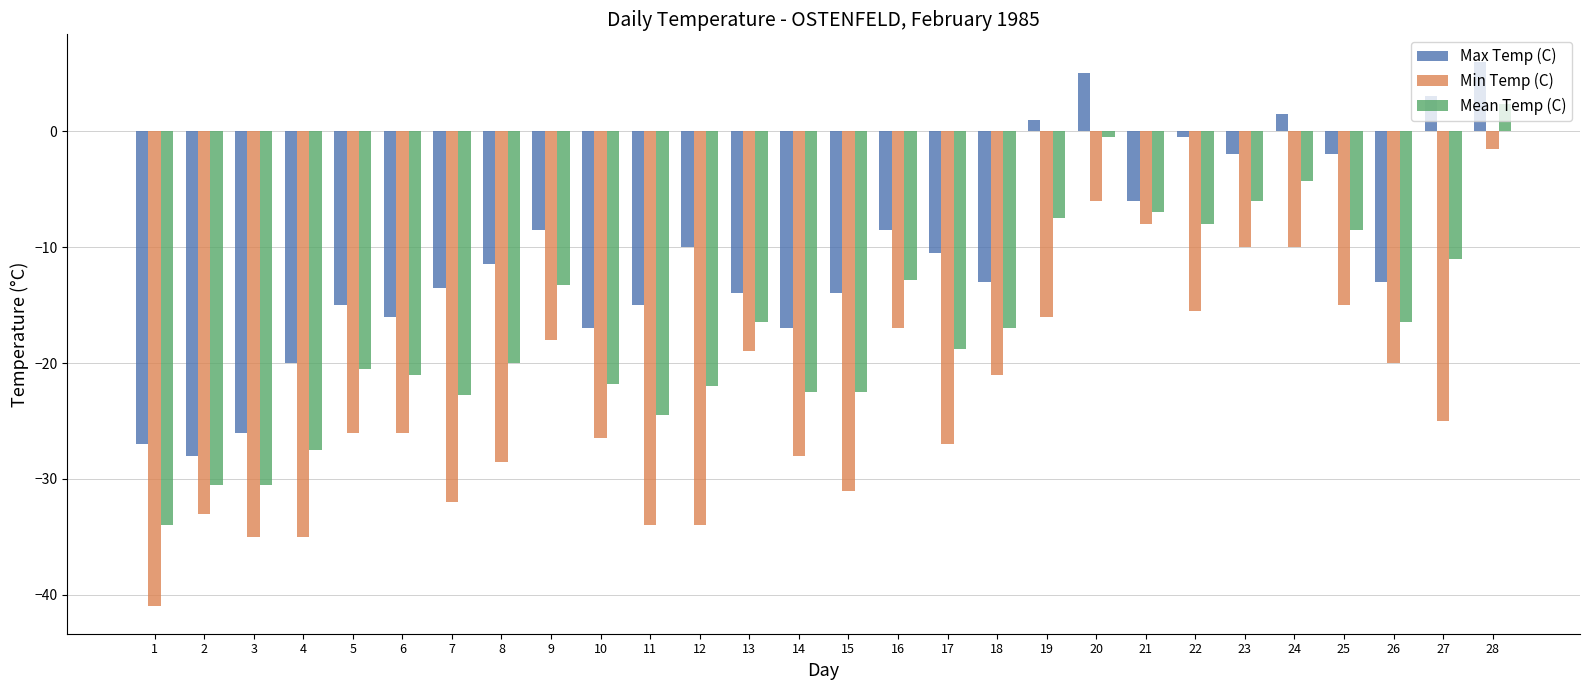

The value of Max Temp (C) at 22 is -0.5. True or false?

True